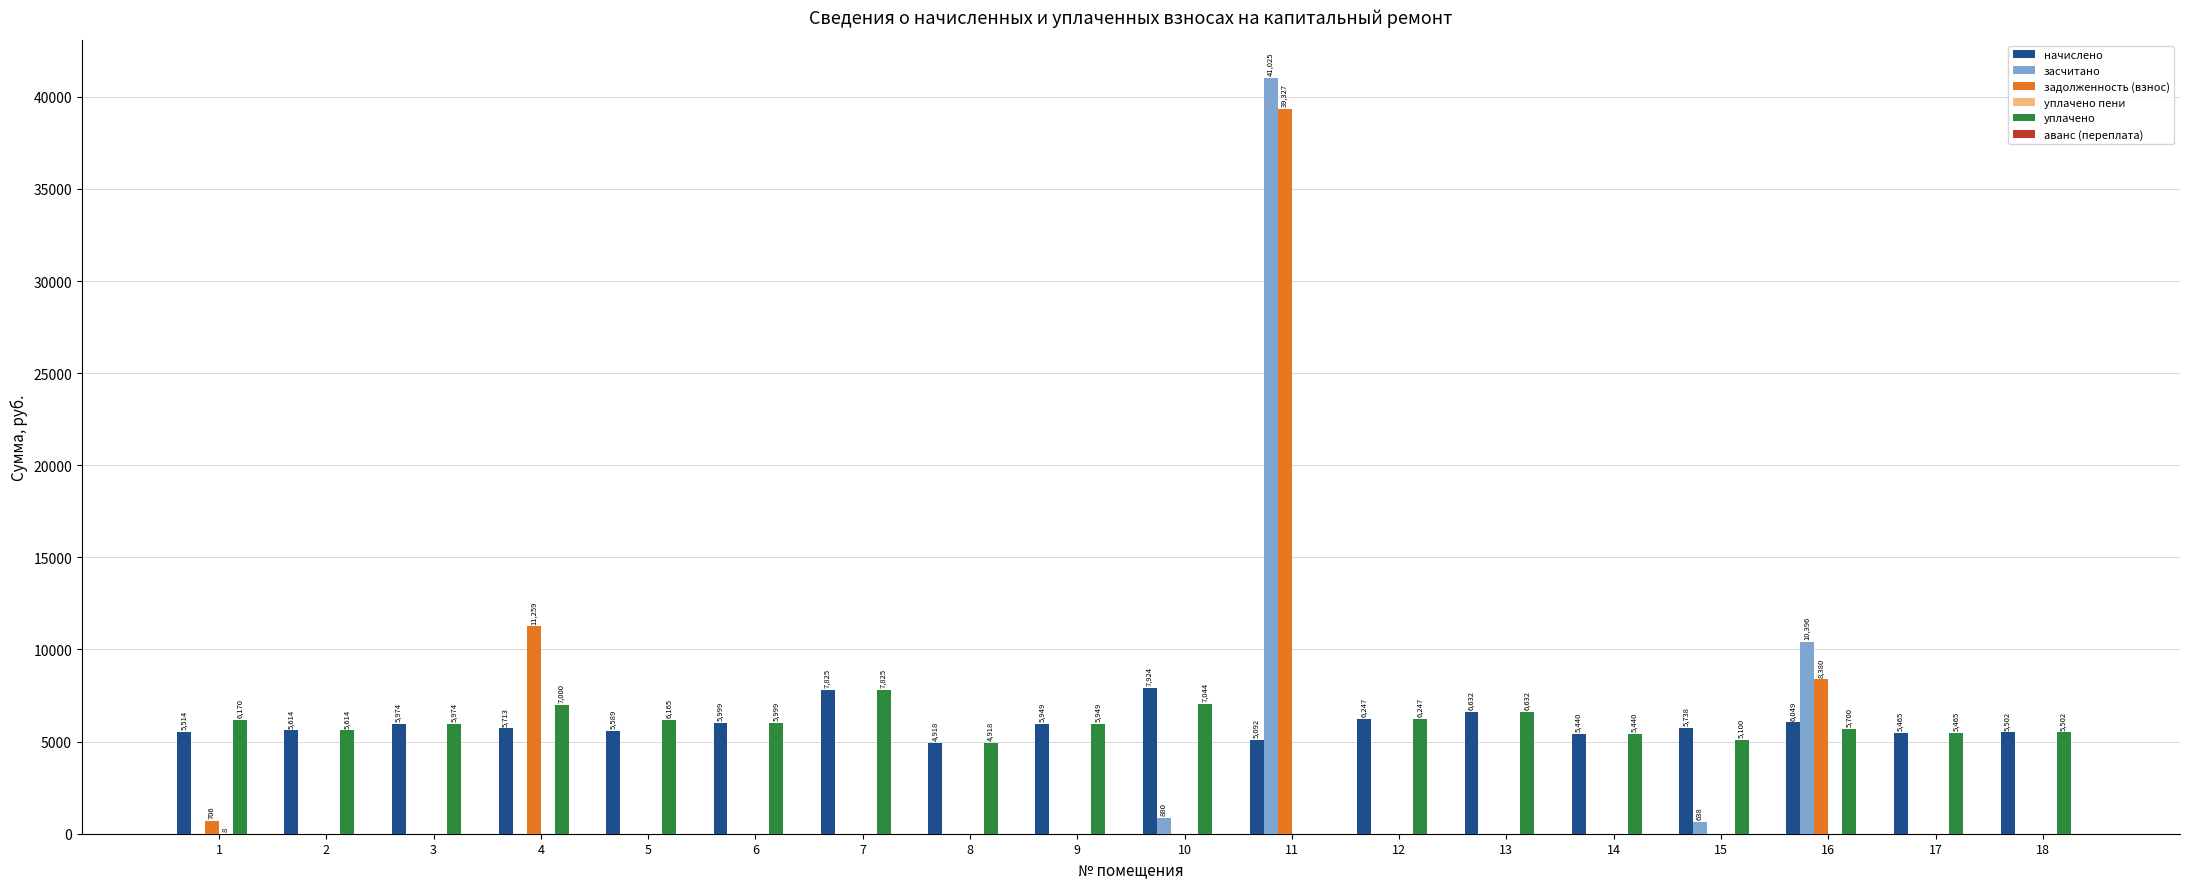

The value of задолженность (взнос) at 13 is 0.0. True or false?

True